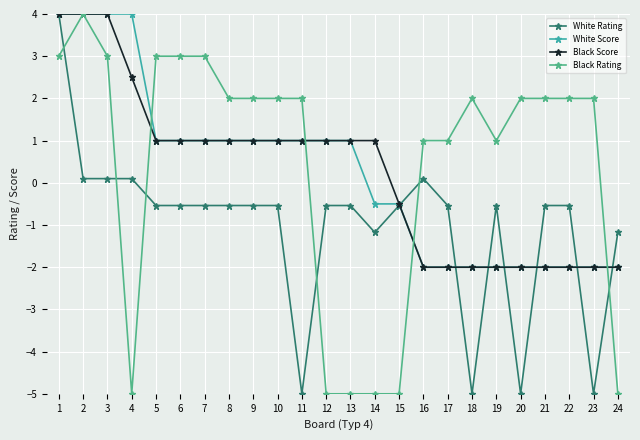

What is the greatest value displayed?

4.0